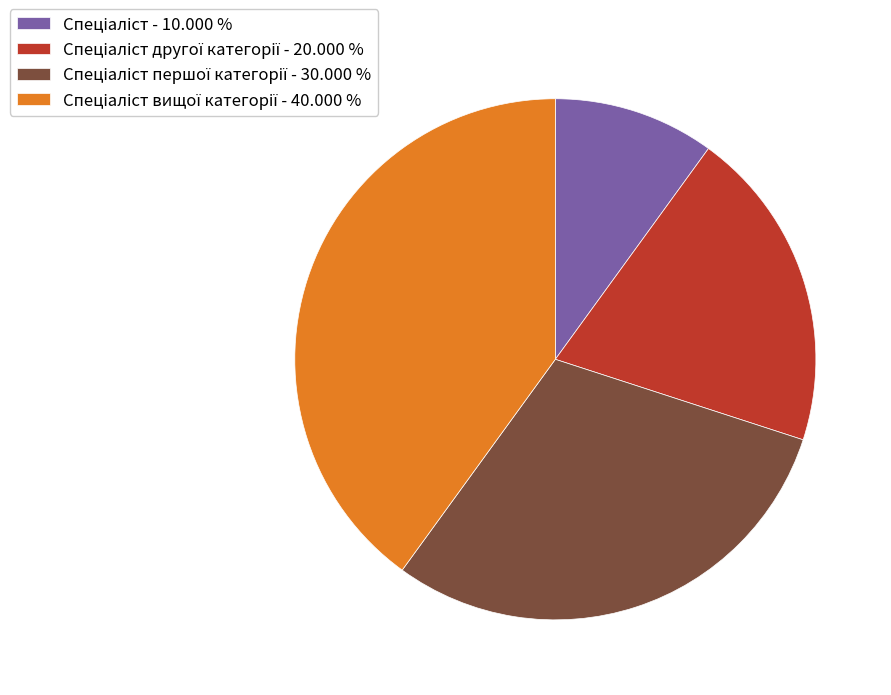

Is there a majority slice in this chart?

No